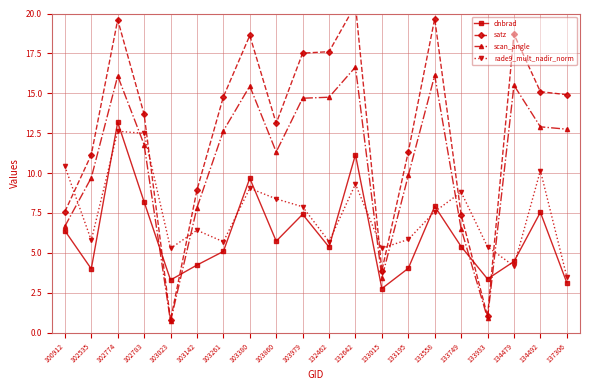

How many intersections are there between satz and dnbrad?

4